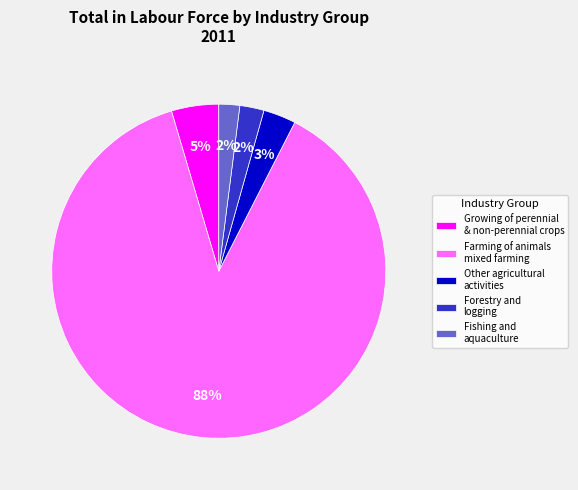

To the nearest percent, what is the average slice percentage?

20%